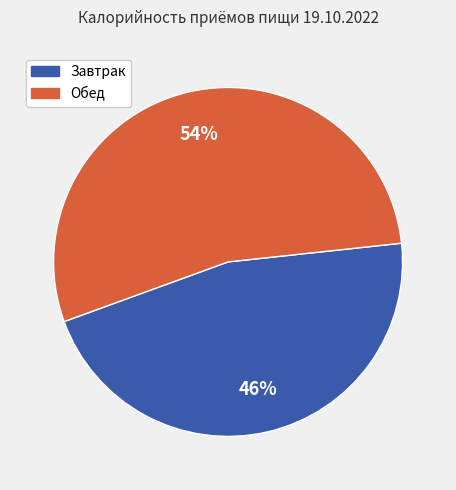

Is it true that Обед is 54% of the pie?

True